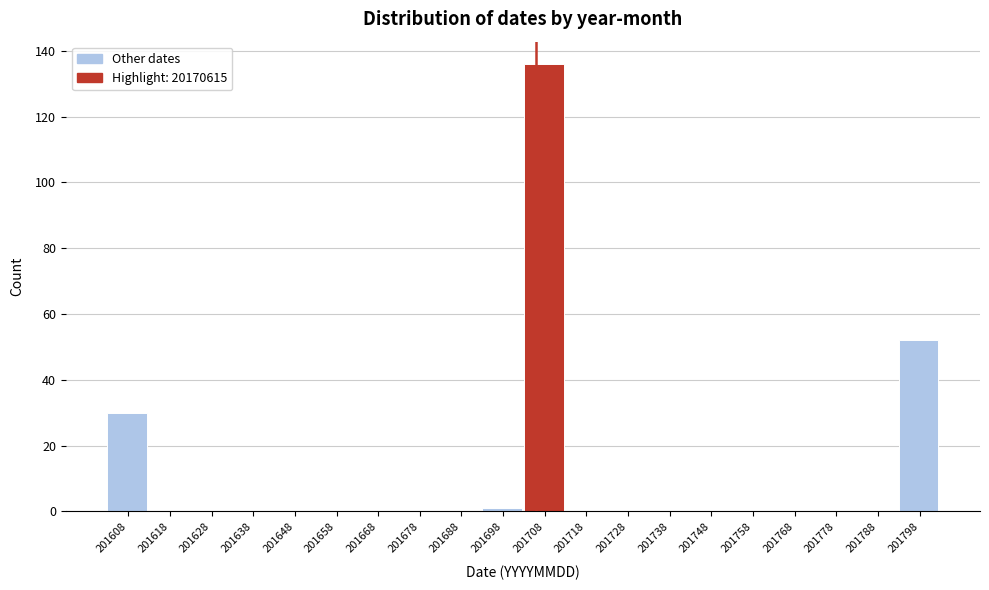

Reading right to left, what are all the values shown in this chart?

201798=52	201788=0	201778=0	201768=0	201758=0	201748=0	201738=0	201728=0	201718=0	201708=136	201698=1	201688=0	201678=0	201668=0	201658=0	201648=0	201638=0	201628=0	201618=0	201608=30